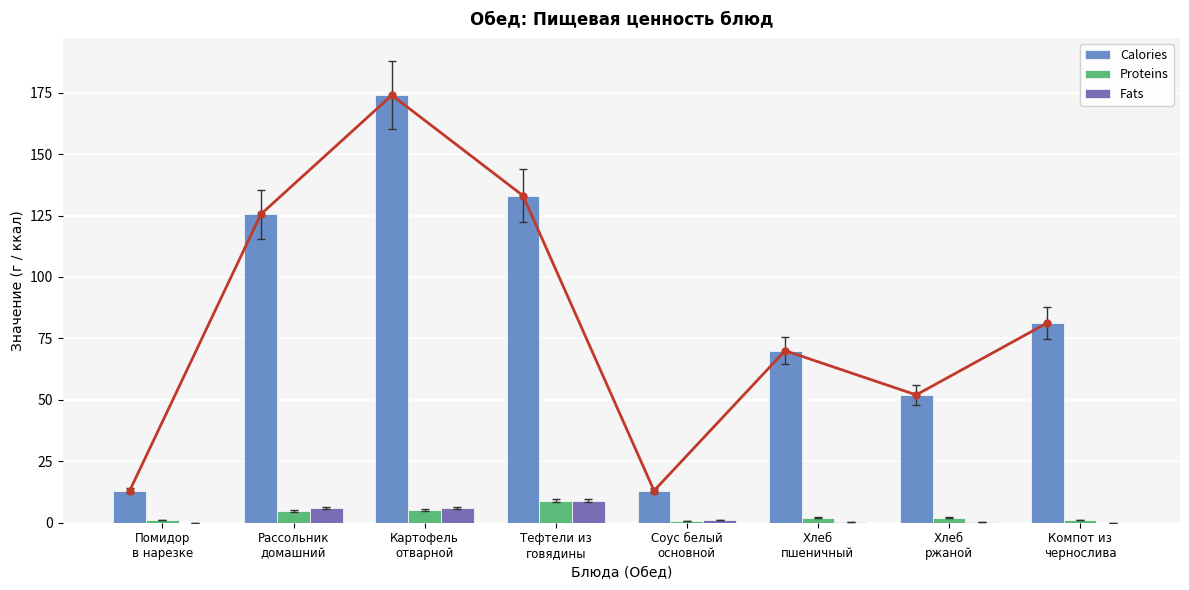

Is the value of Calories at Картофель
отварной greater than the value of Proteins at Помидор
в нарезке?

Yes